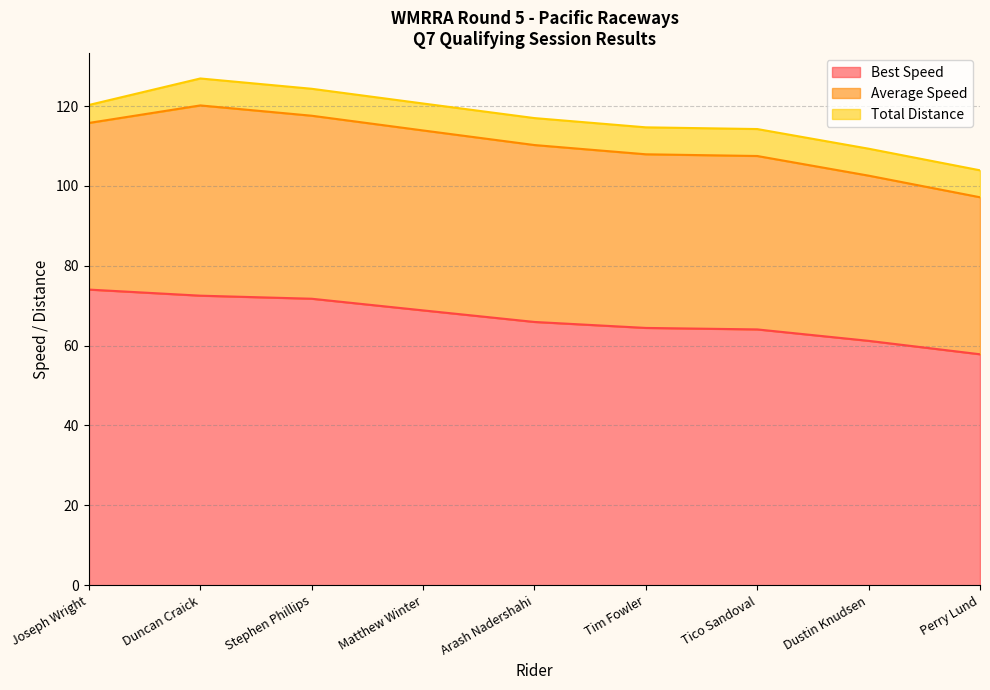

True or false: Best Speed and Average Speed intersect in this chart.

False